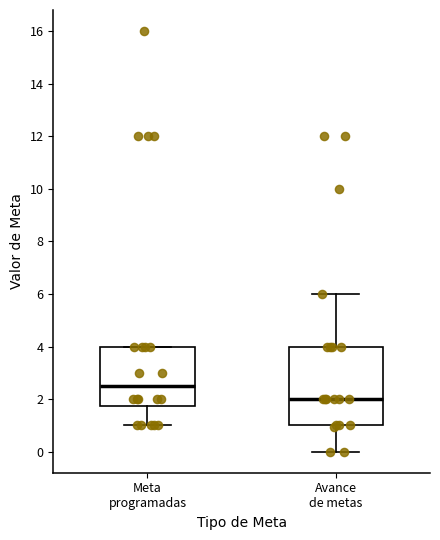

Comparing the boxes themselves (not the whiskers), which one is the tallest?

Avance de metas